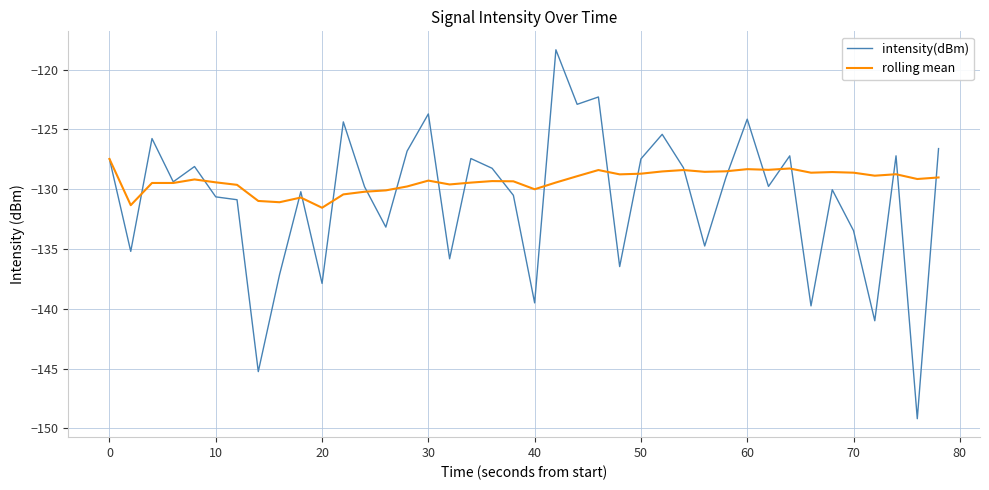

What is the maximum value for rolling mean?

-127.5